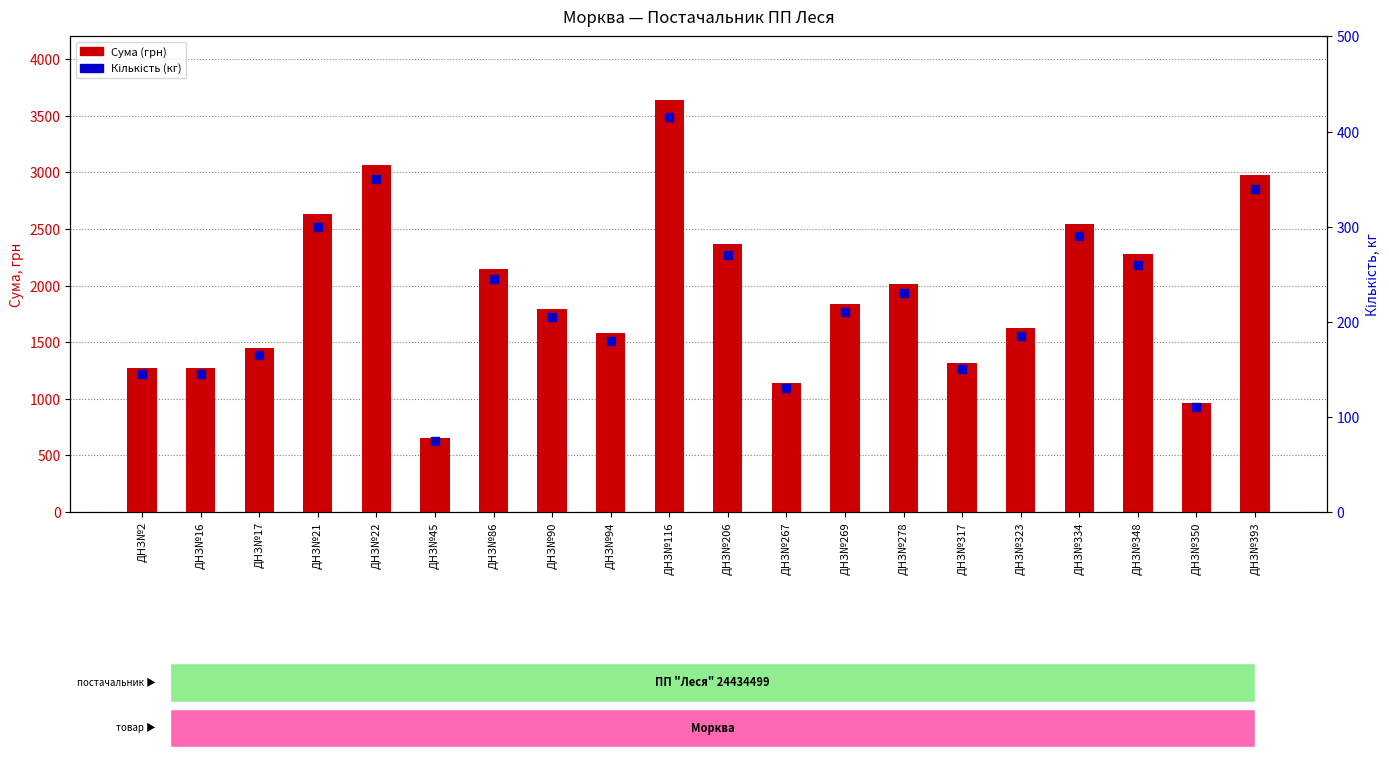

What are all the series names shown in the legend?

Сума (грн), Кількість (кг)